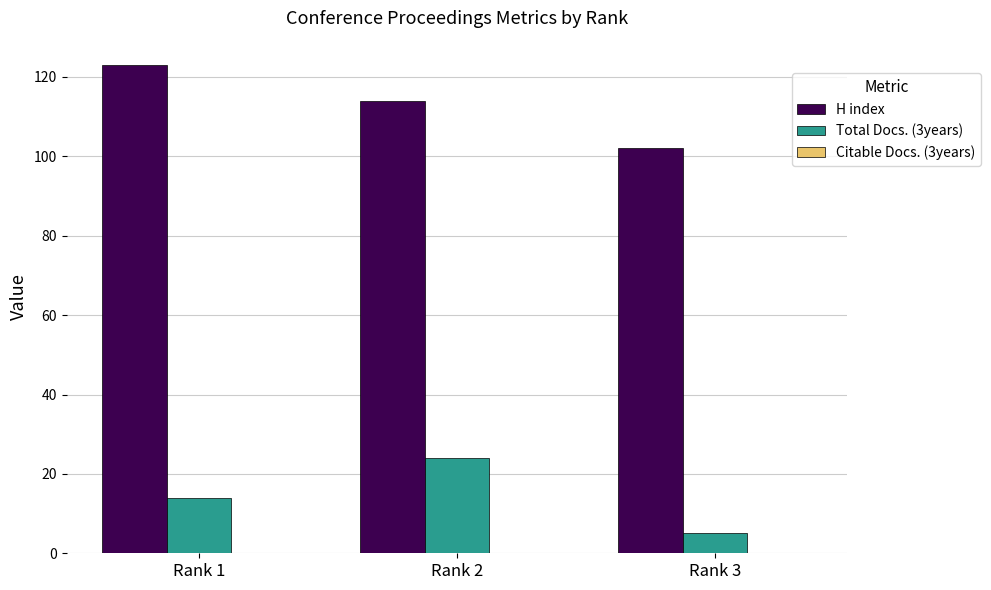

What is the value of the Total Docs. (3years) bar at the 2nd from the left?

24